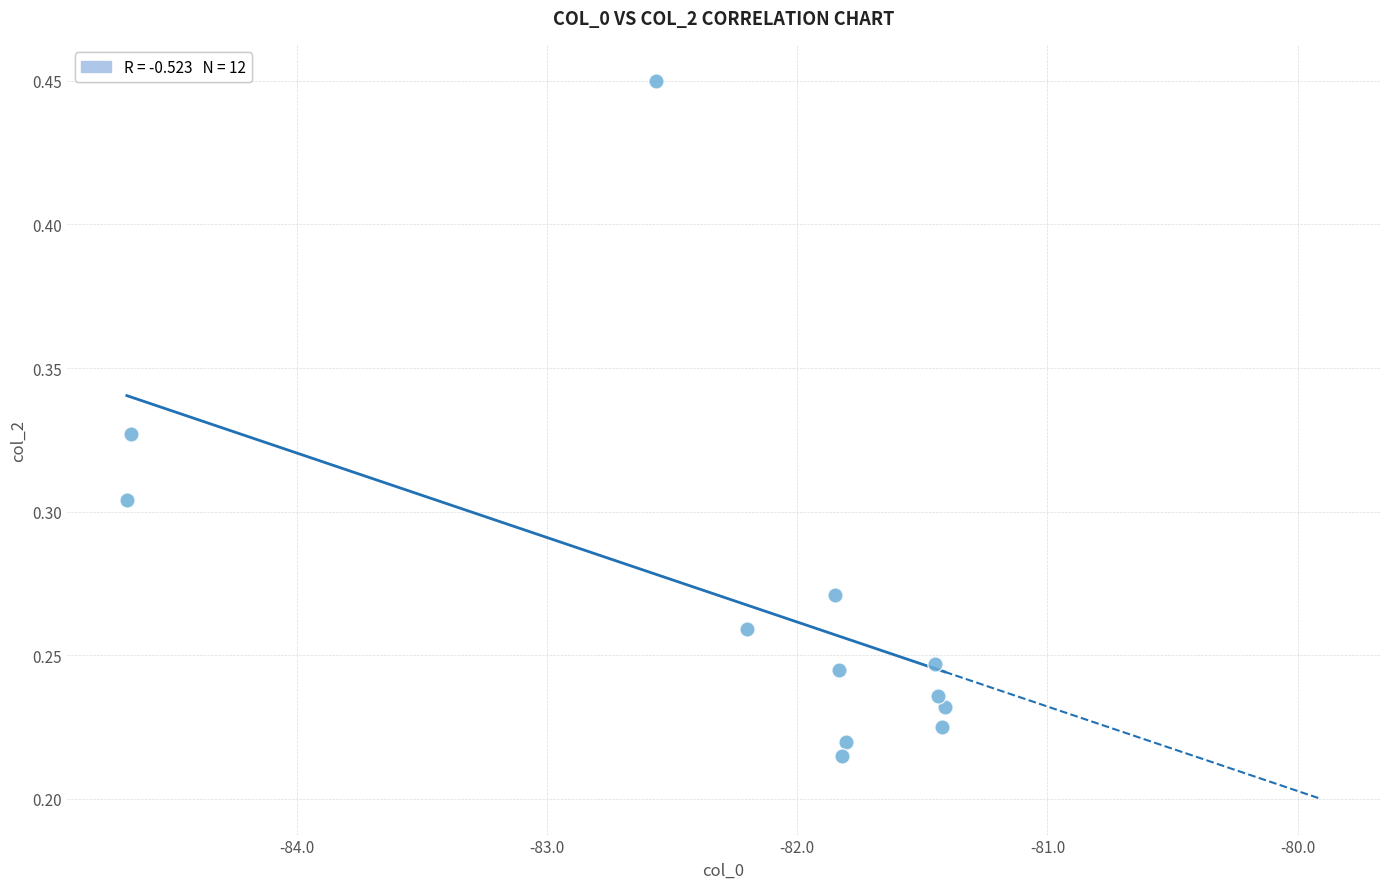

What is the average X value?

-82.3